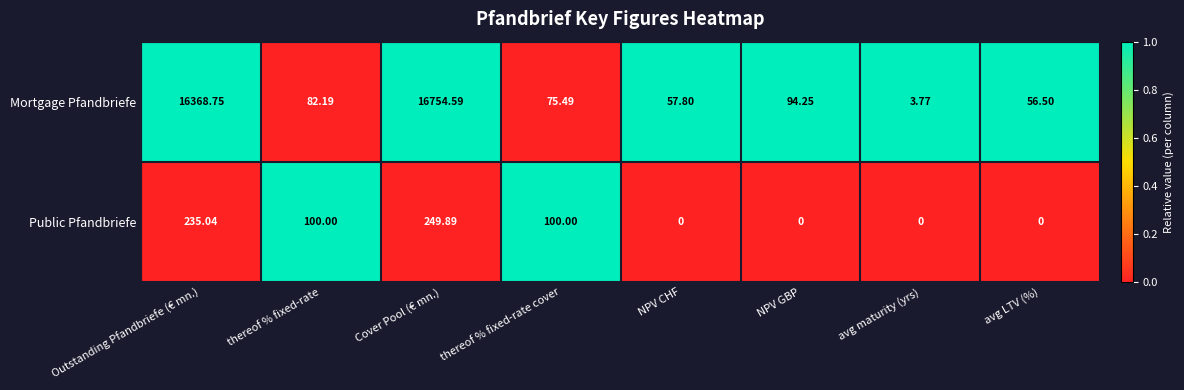

At which label does Public Pfandbriefe first exceed 100?

Outstanding Pfandbriefe (€ mn.)